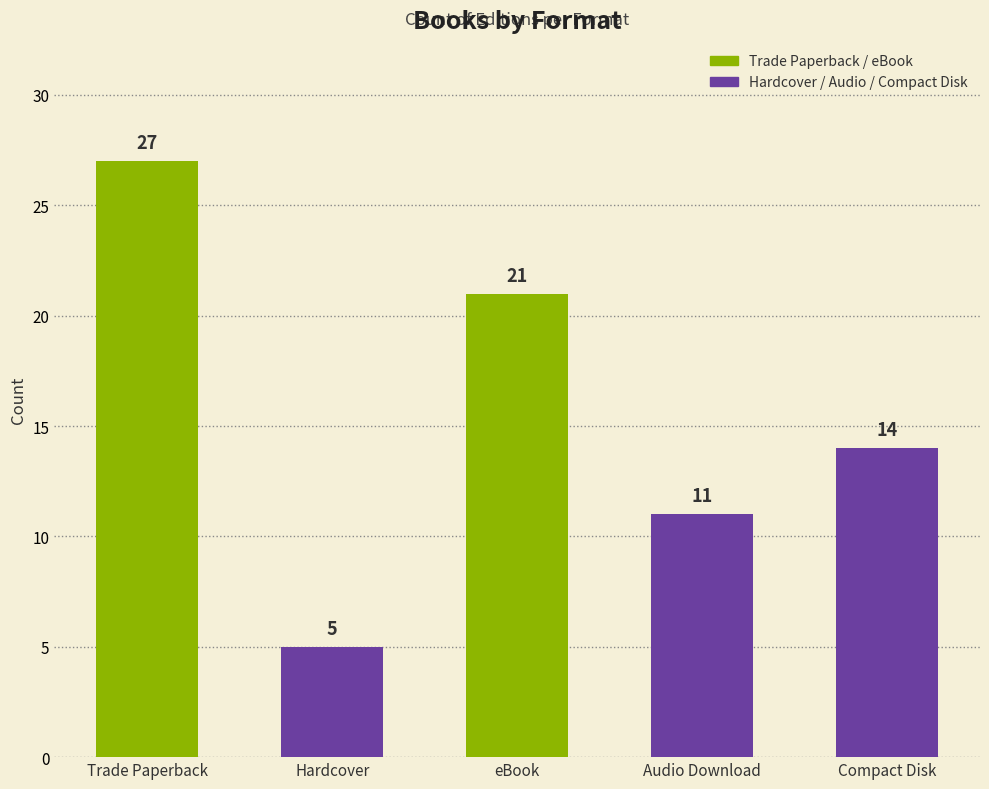

What is the greatest value displayed?

27